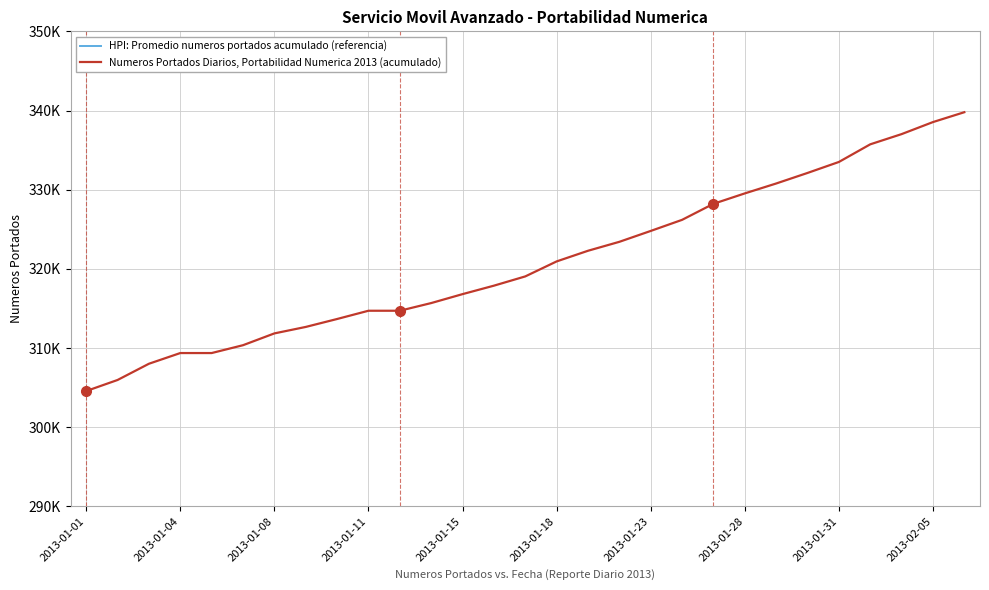

What is the sum of the Numeros Portados Diarios, Portabilidad Numerica 2013 (acumulado) values at 2013-01-15 and 13?

627249.0